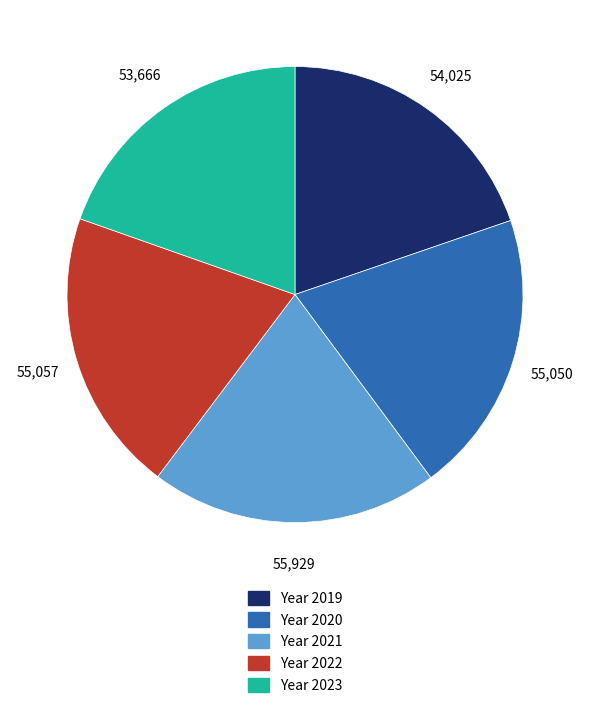

Count the number of slices in the pie.

5